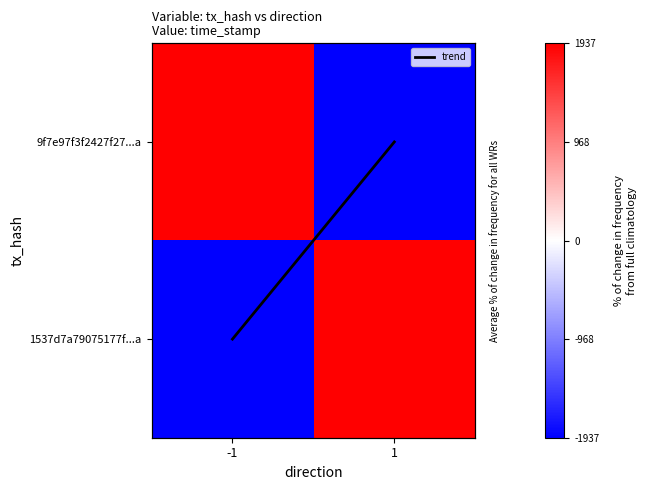

How many data points in trend are above 0?

1